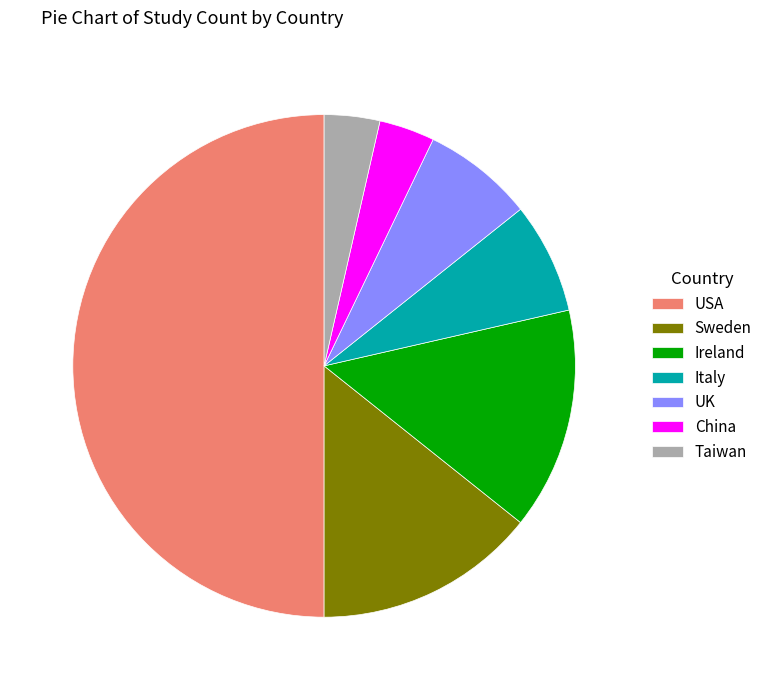

Which has a higher value, USA or Taiwan?

USA